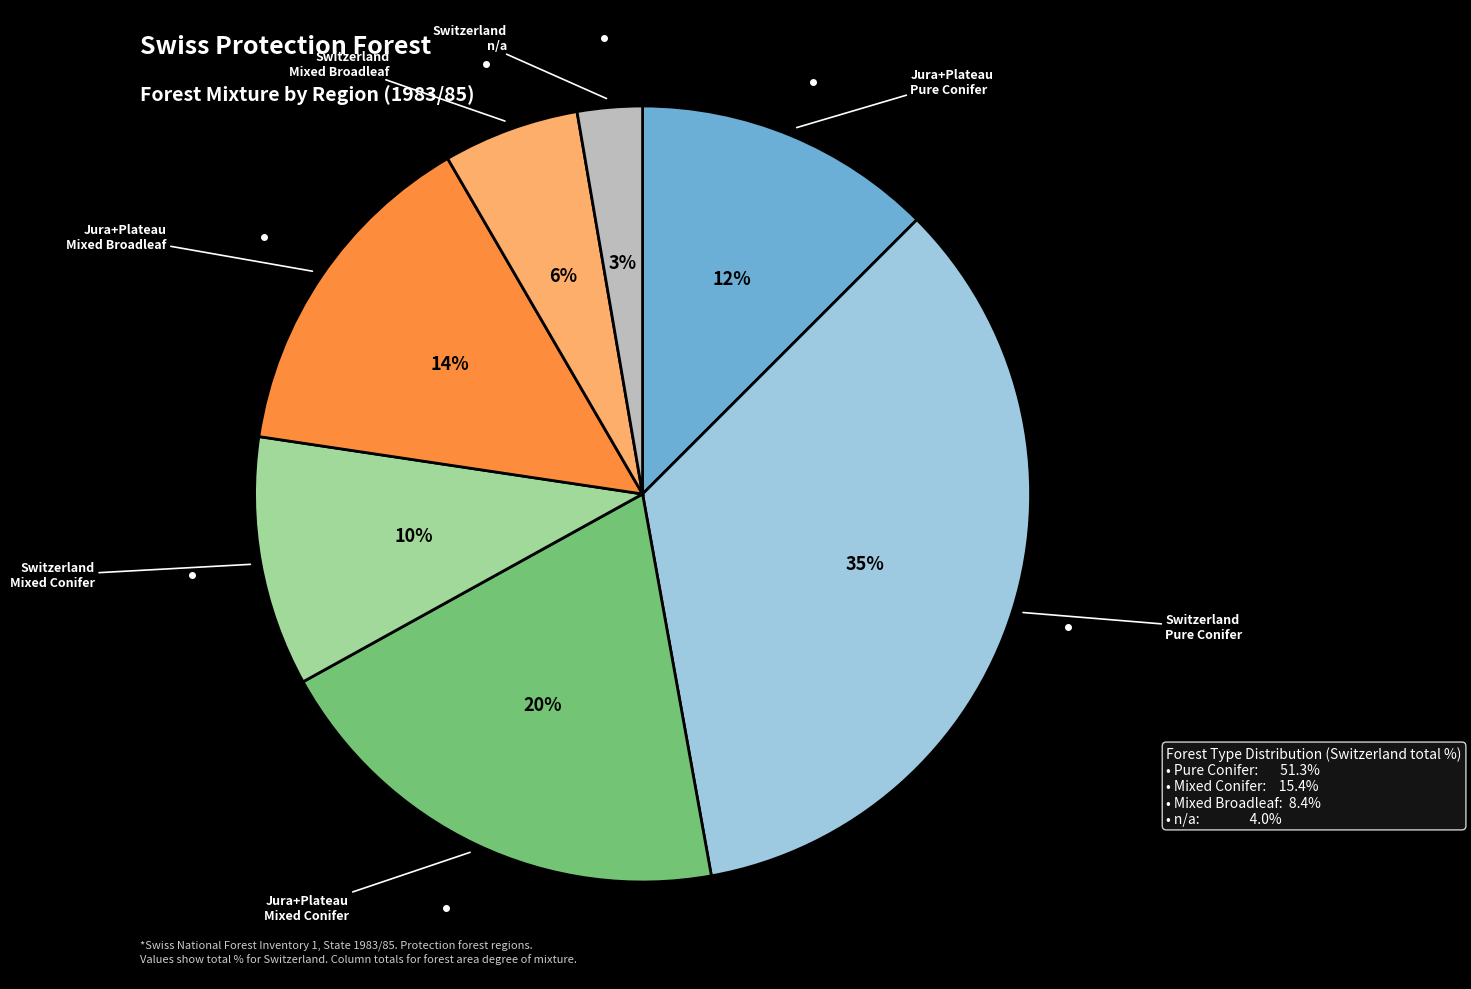

To the nearest percent, what is the average slice percentage?

14%